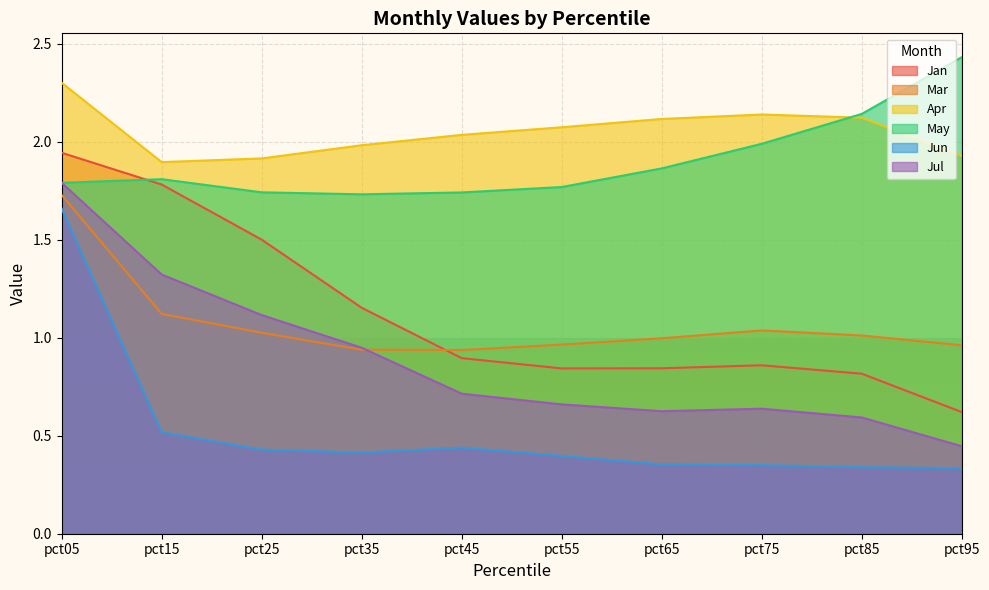

How many lines are shown in the chart?

6